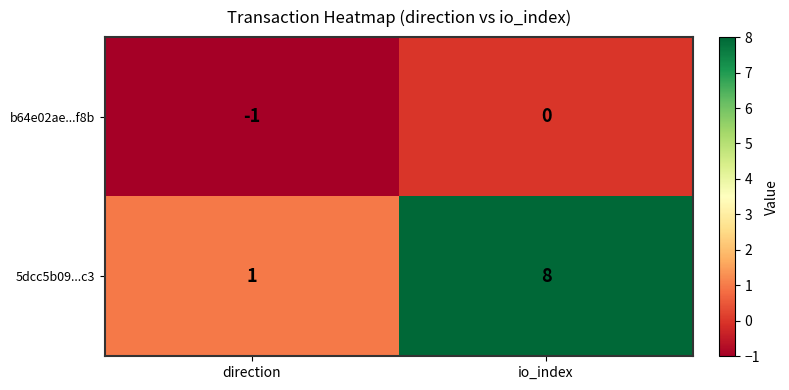

The 5dcc5b09...c3 series shows 8 at io_index. True or false?

True